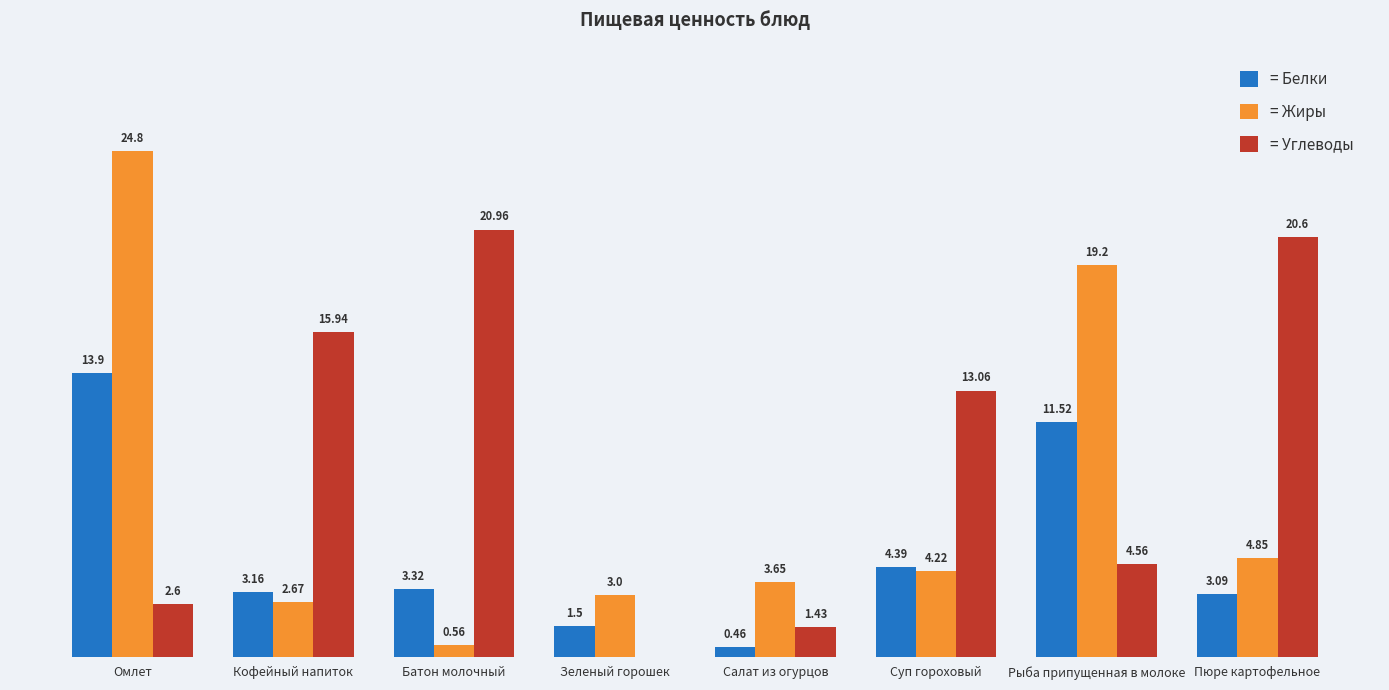

At which category is the sum across all series the highest?

Омлет